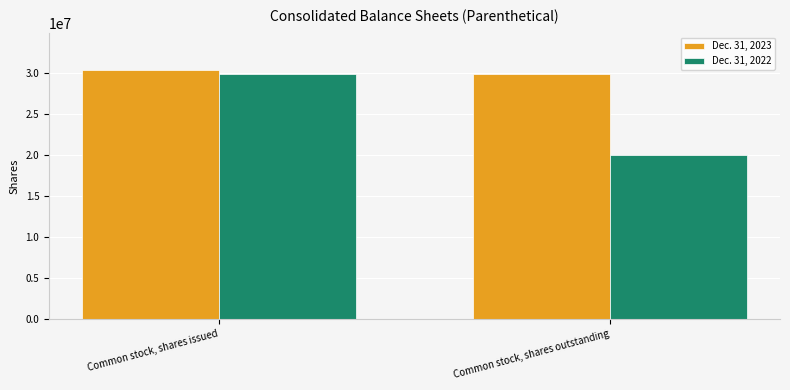

What position from the right is Common stock, shares outstanding?

1